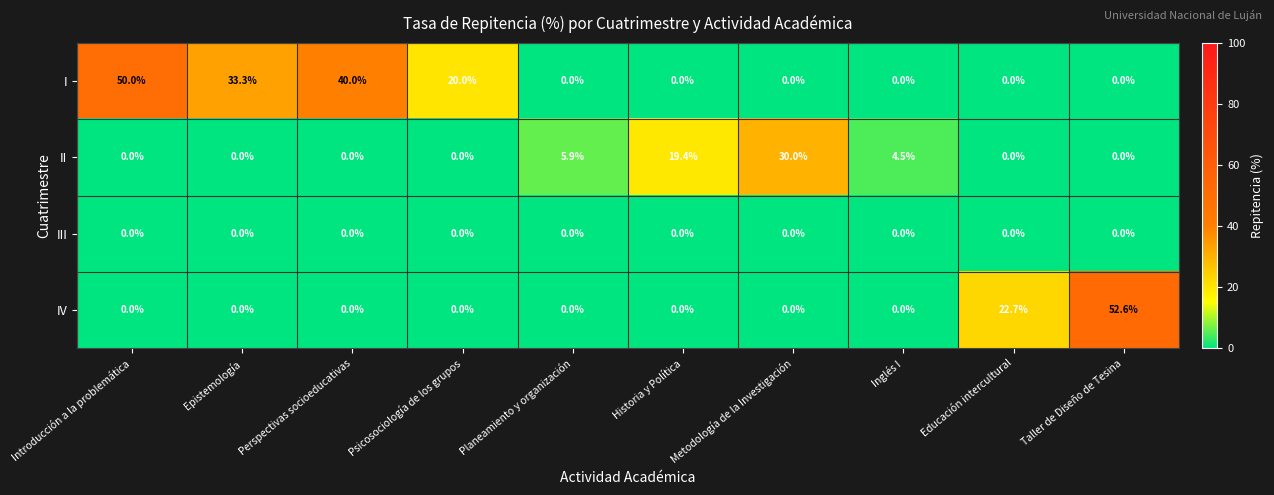

List the series in order of their peak value, highest first.

IV, I, II, III